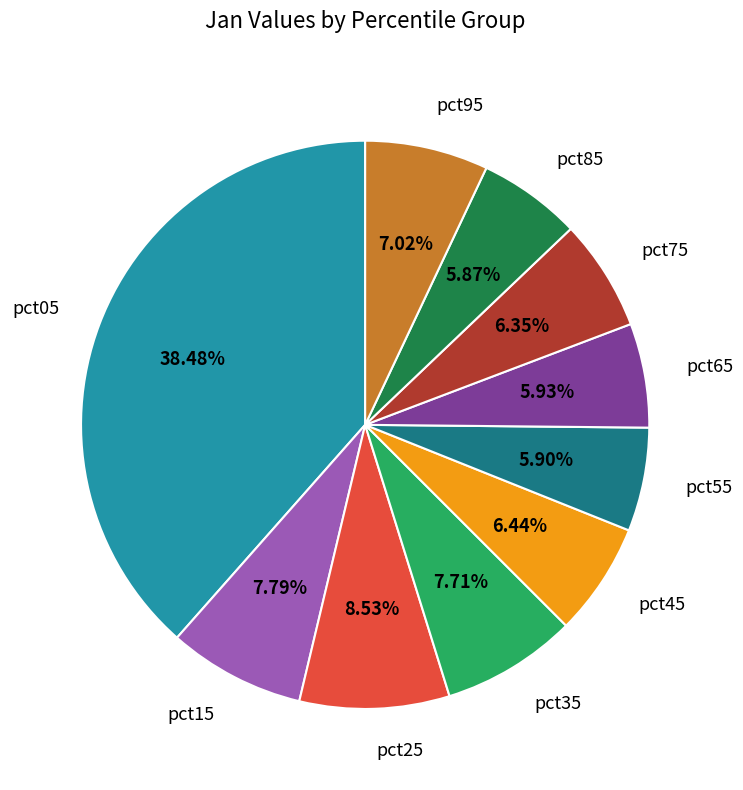

Is it true that pct25 is 9% of the pie?

True